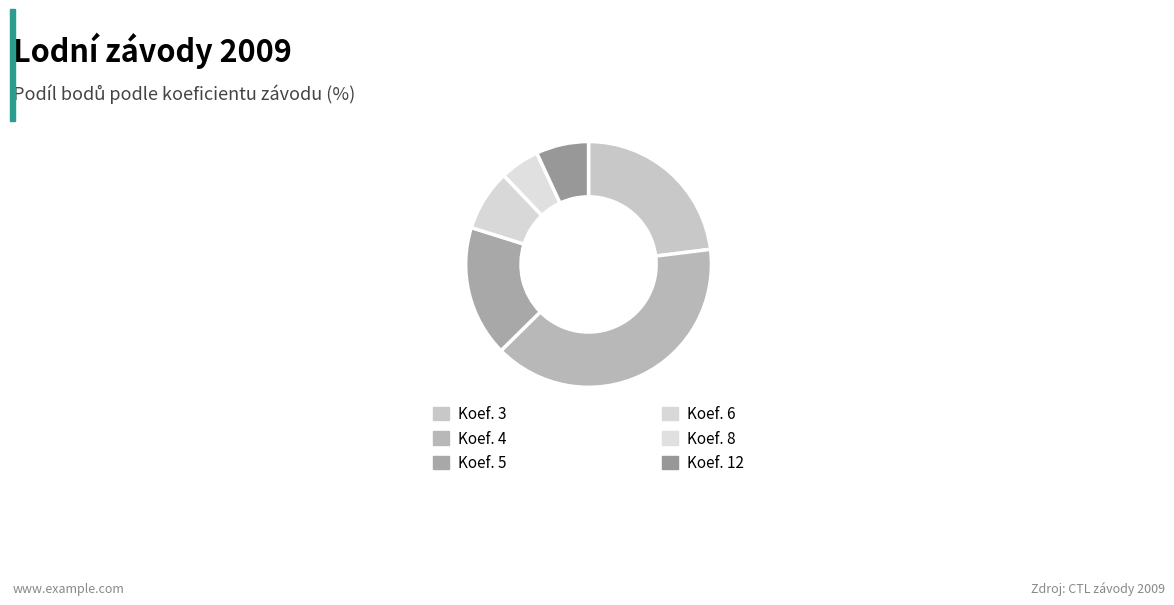

How many segments does this pie chart have?

6